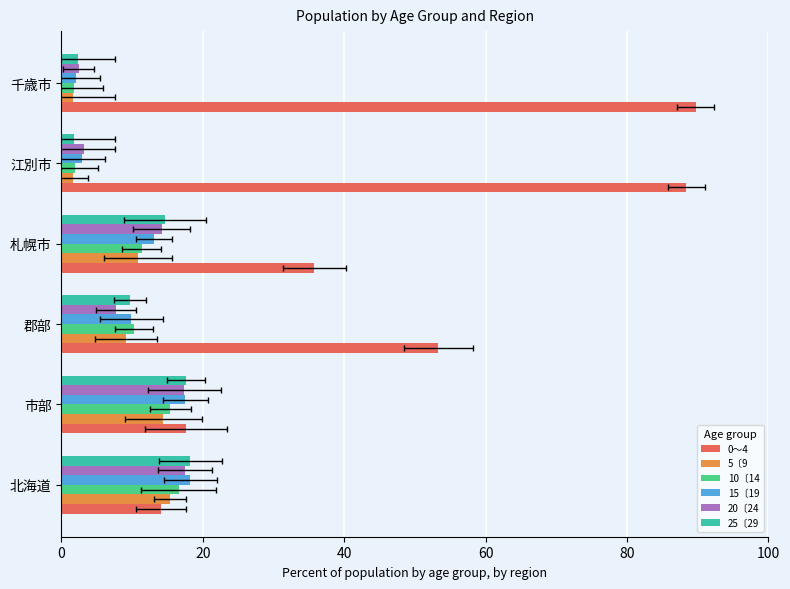

Which series has the widest spread of values?

0〜4